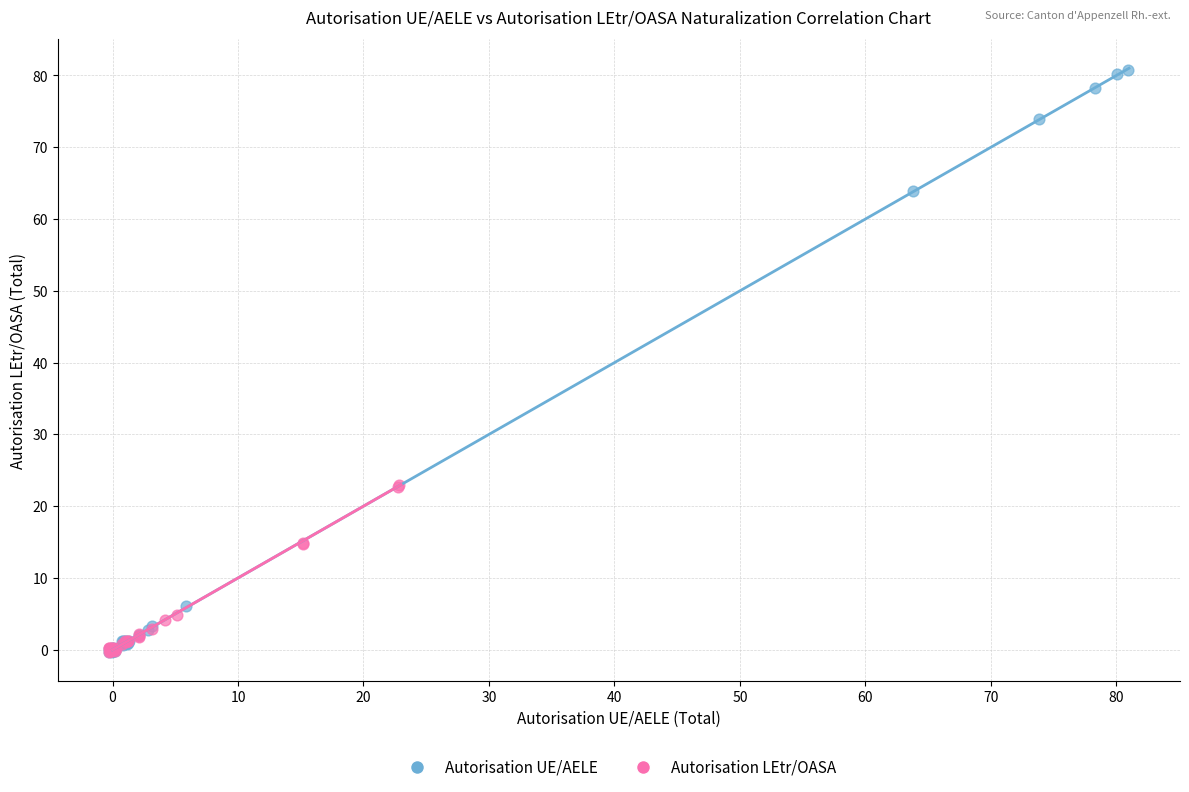

Which series has the widest spread of Y values?

Autorisation UE/AELE